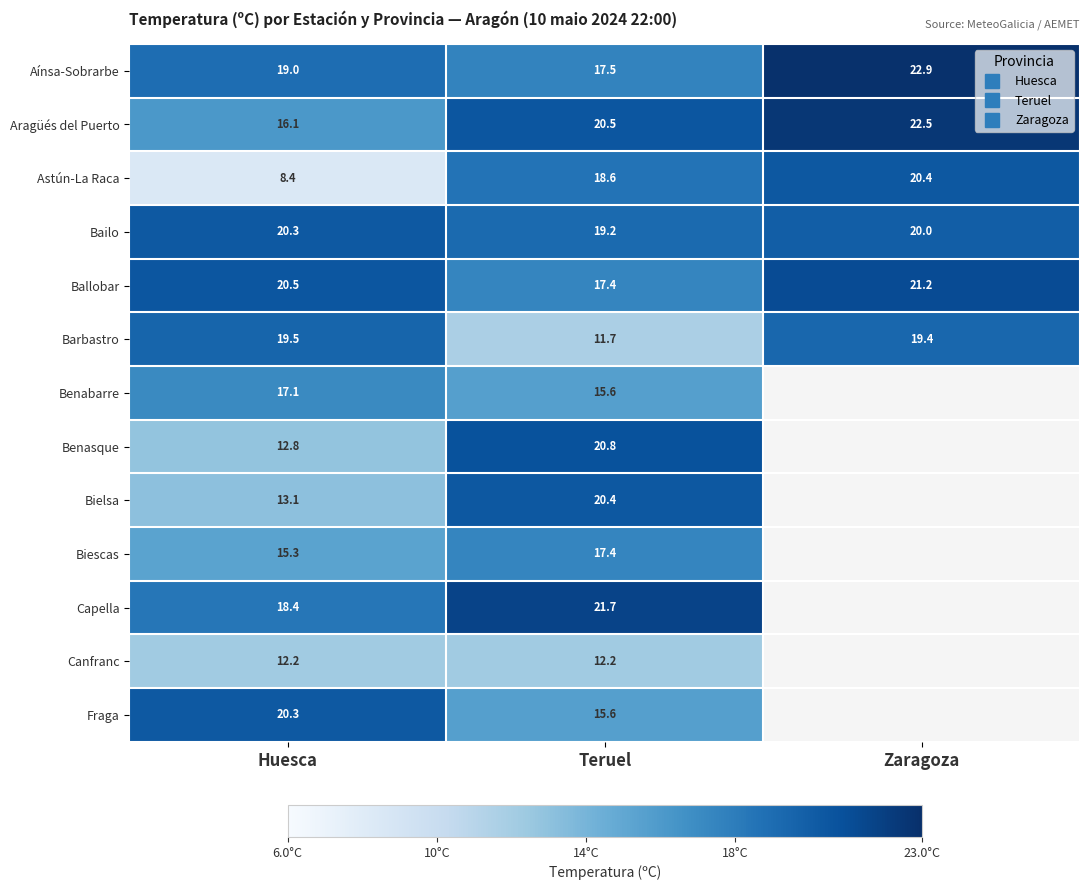

Which series has the largest total across all categories?

Bailo